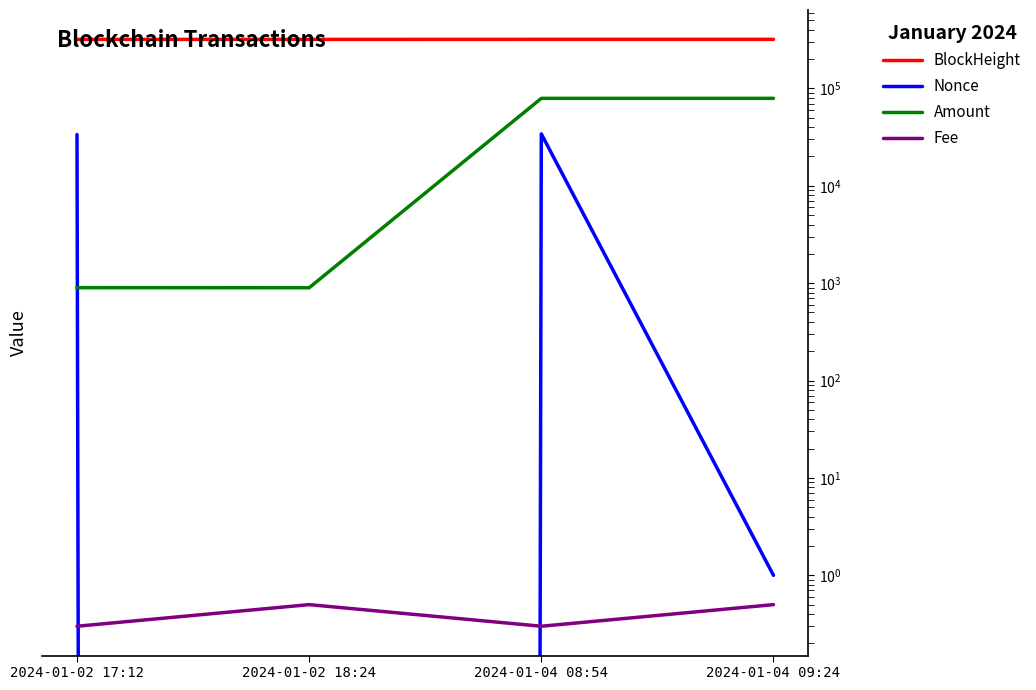

What is the label of the 1st point from the left?

2024-01-02 17:12